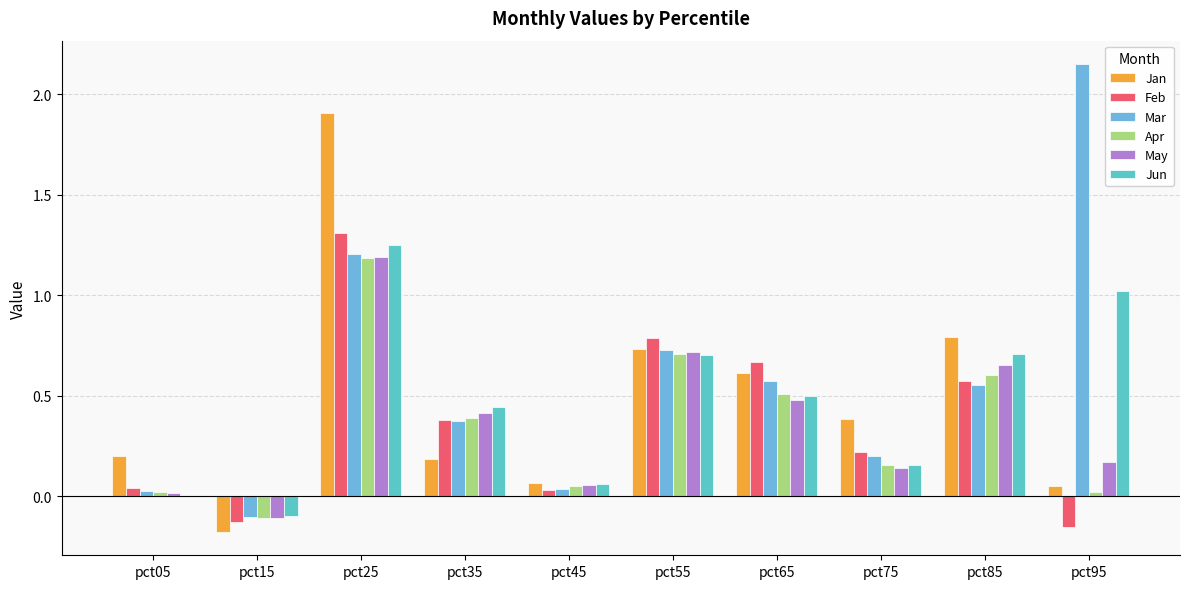

Reading left to right, extract all data points from this chart.

Jan: 0.2	-0.2	1.9	0.2	0.1	0.7	0.6	0.4	0.8	0.1
Feb: 0.0	-0.1	1.3	0.4	0.0	0.8	0.7	0.2	0.6	-0.2
Mar: 0.0	-0.1	1.2	0.4	0.0	0.7	0.6	0.2	0.6	2.1
Apr: 0.0	-0.1	1.2	0.4	0.1	0.7	0.5	0.2	0.6	0.0
May: 0.0	-0.1	1.2	0.4	0.1	0.7	0.5	0.1	0.7	0.2
Jun: 0.0	-0.1	1.3	0.4	0.1	0.7	0.5	0.2	0.7	1.0